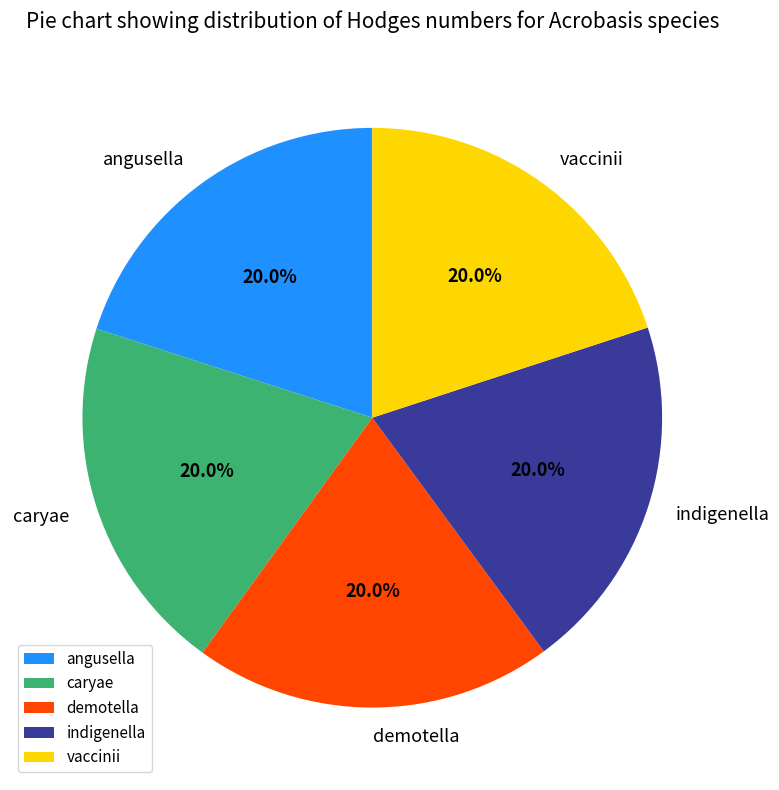

Is the sum of caryae and angusella greater than half?

No